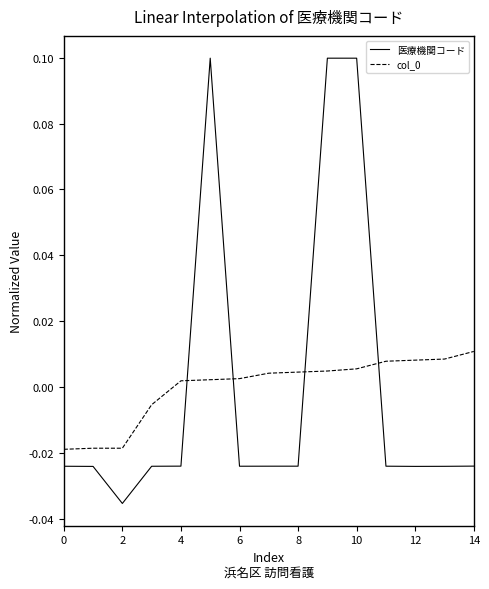

True or false: col_0 and 医療機関コード cross at least once.

True